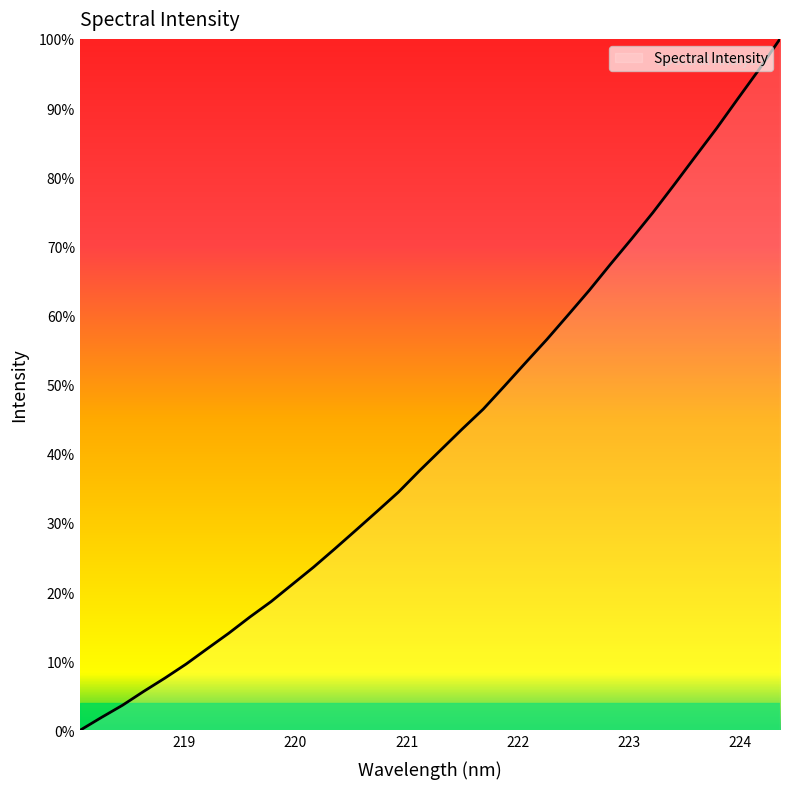

What is the difference between the maximum and minimum values?

100.0